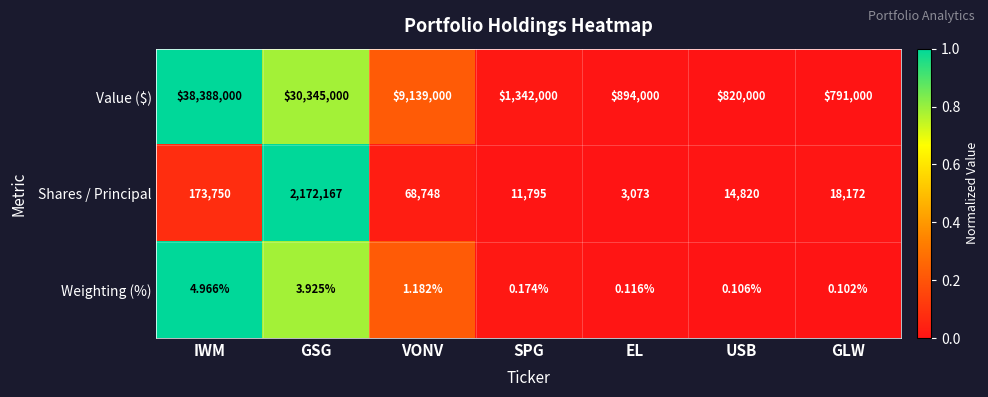

Which category has the lowest value across all series?

GLW